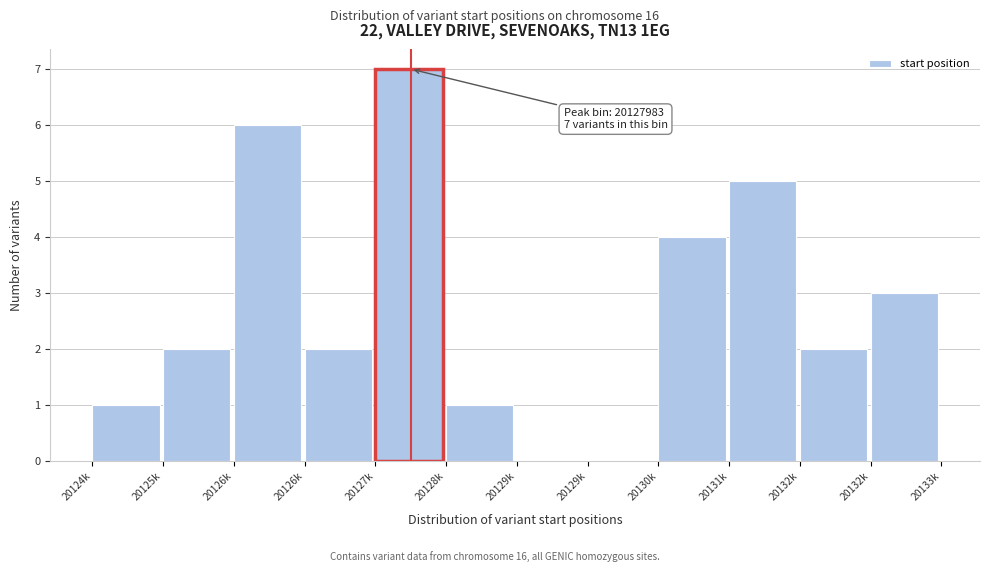

How many distinct data groups are displayed?

1